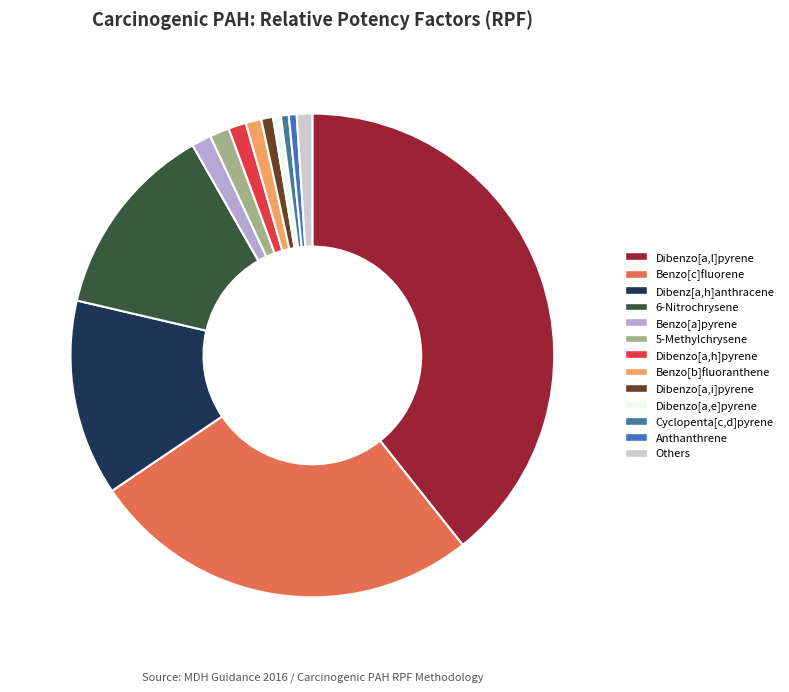

Is there a majority slice in this chart?

No